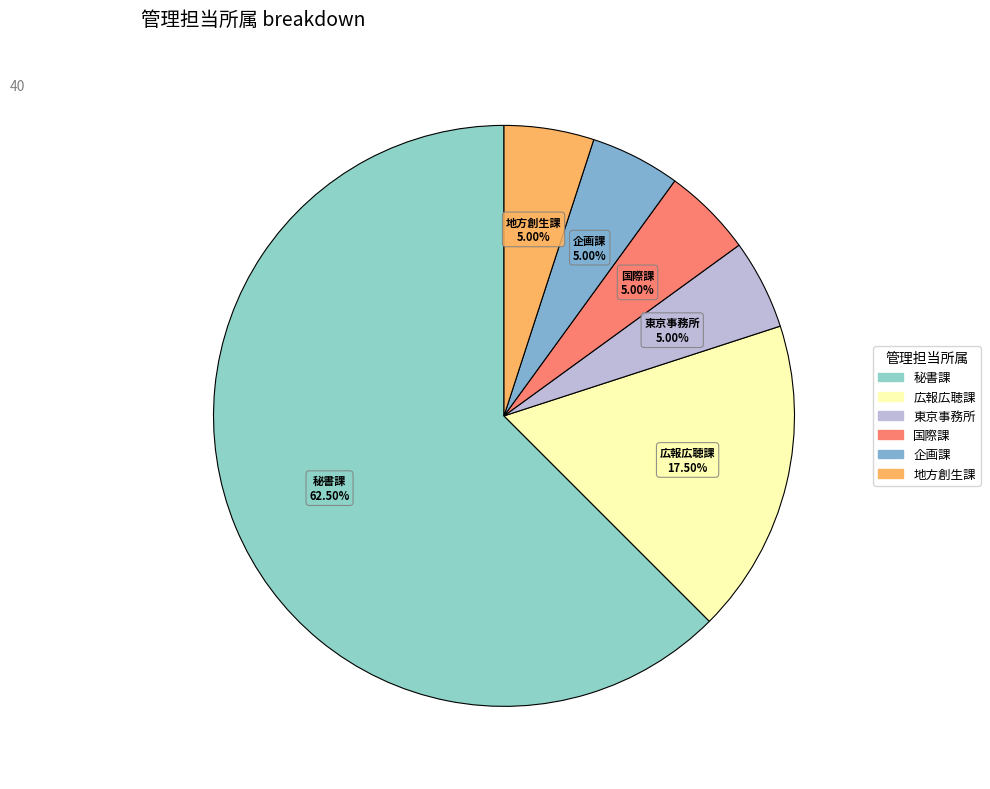

Which slice represents more than half of the pie?

（政策企画局）秘書課